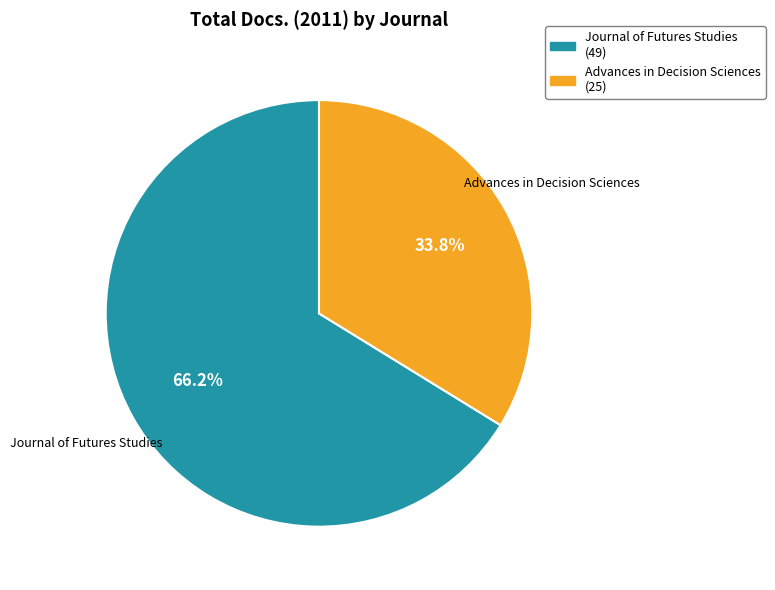

Which slice is the smallest?

Advances in Decision Sciences